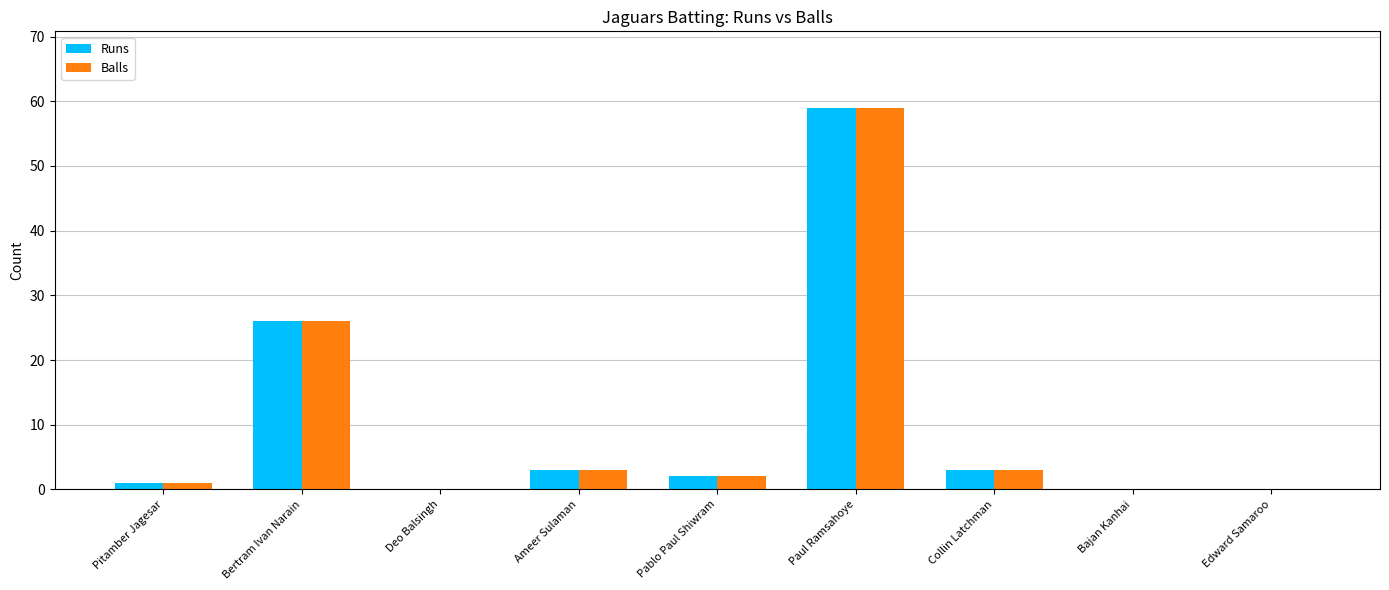

Which category has the highest value across all series?

Paul Ramsahoye